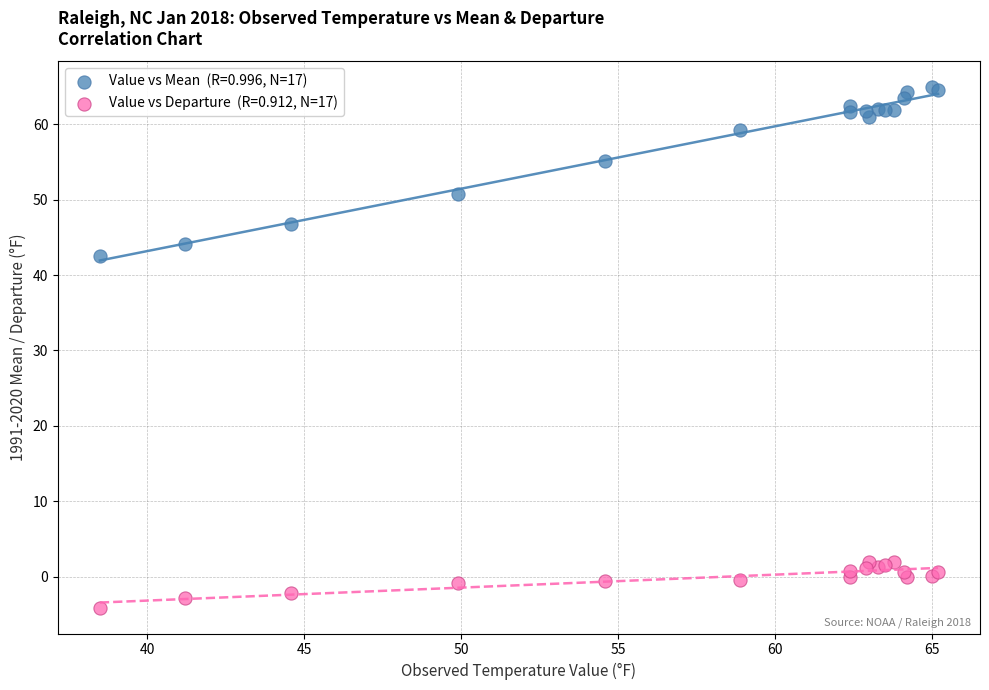

Across all series, what Y value is closest to 30?

42.6